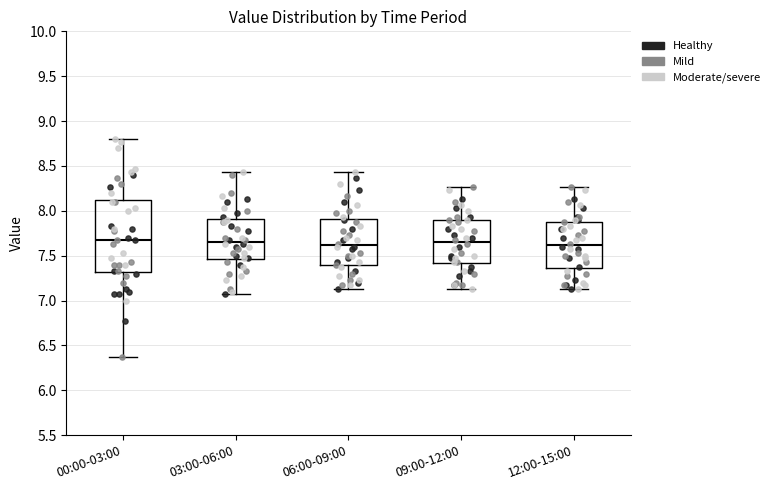

Reading left to right, read every box against the y-axis: the position of its median line, the range the box covers, and the ends of its whiskers. The values are not printed on the chart, so give them approximately, as read against the axis.

00:00-03:00: median 7.65, box 7.30 to 8.15, whiskers 6.35 to 8.80
03:00-06:00: median 7.65, box 7.45 to 7.90, whiskers 7.05 to 8.45
06:00-09:00: median 7.60, box 7.40 to 7.90, whiskers 7.15 to 8.45
09:00-12:00: median 7.65, box 7.40 to 7.90, whiskers 7.15 to 8.25
12:00-15:00: median 7.60, box 7.35 to 7.90, whiskers 7.15 to 8.25